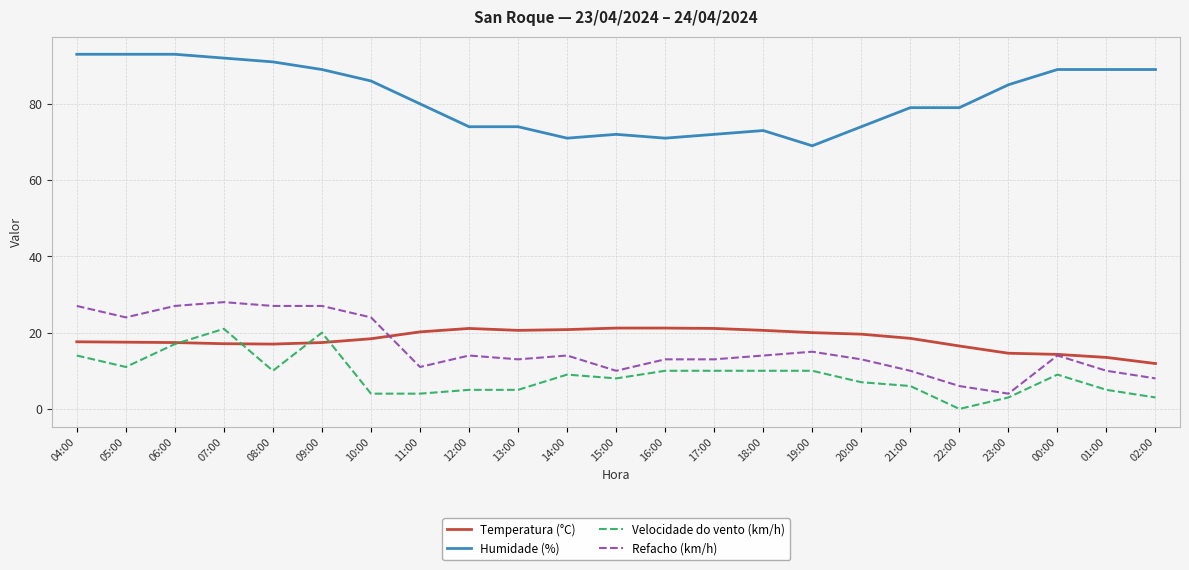

At how many categories does at least one series exceed 21?

23